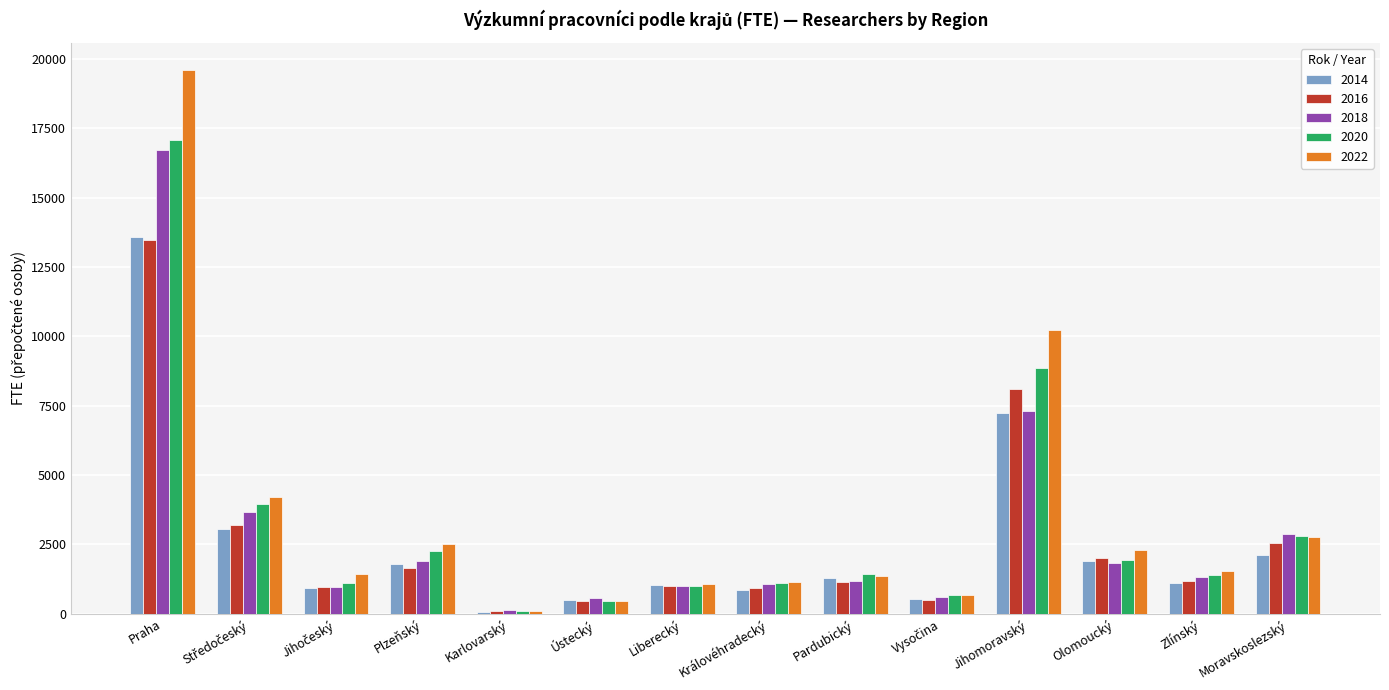

The value of 2022 at Moravskoslezský is 2769.7. True or false?

True